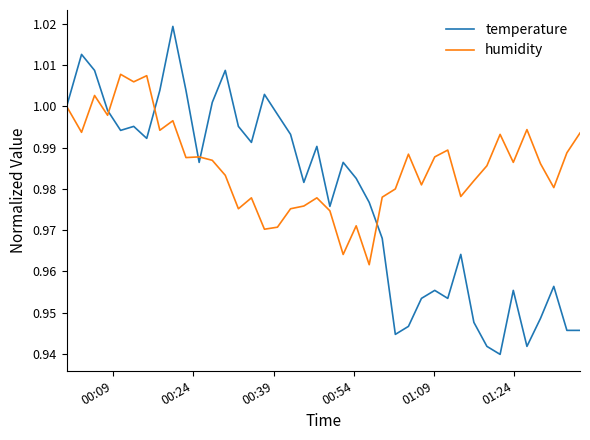

Which series has the largest range (max minus min)?

temperature